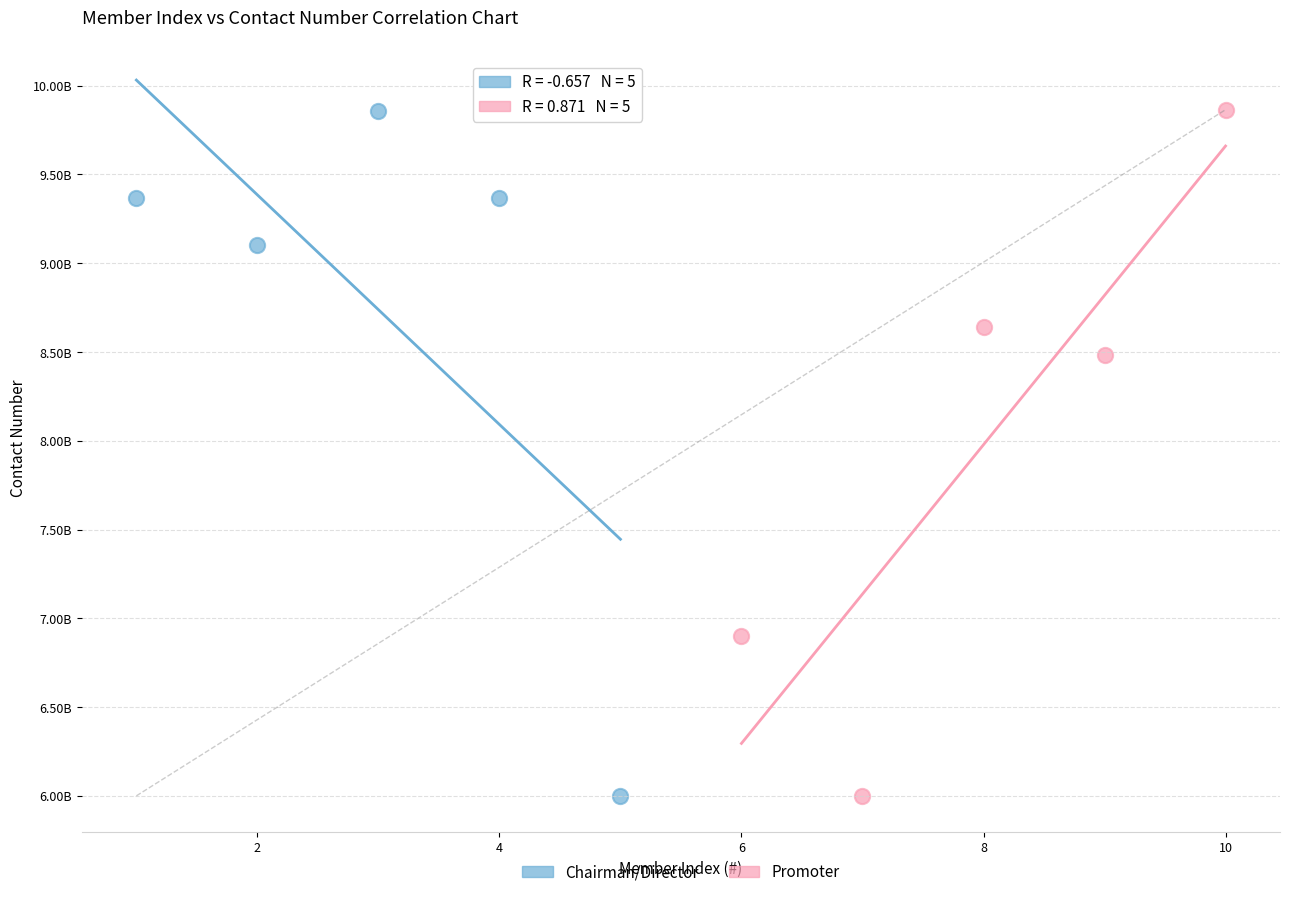

What are all the series names shown in the legend?

Chairman/Director, Promoter